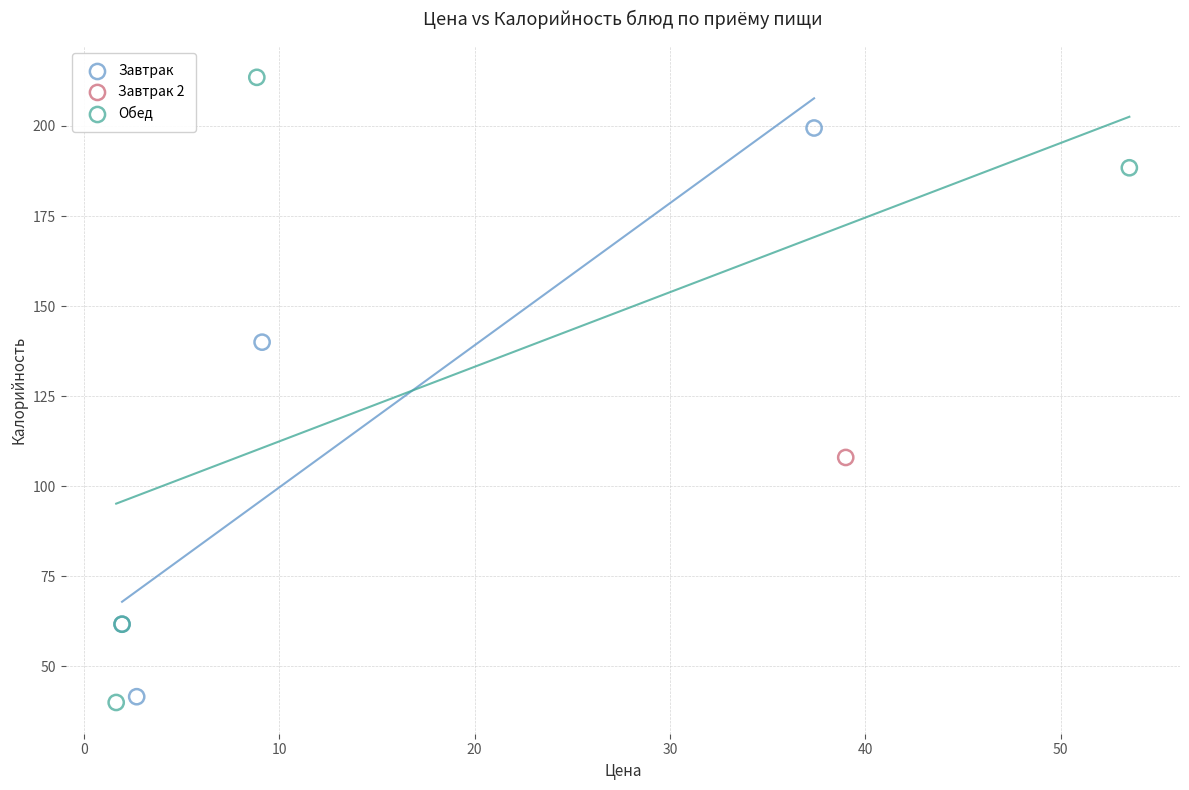

What are all the series names shown in the legend?

Завтрак, Завтрак 2, Обед